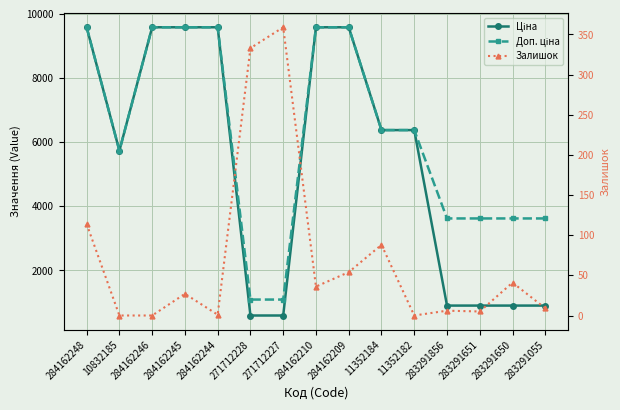

True or false: Доп. ціна has more than 2 points higher than both neighbors.

False